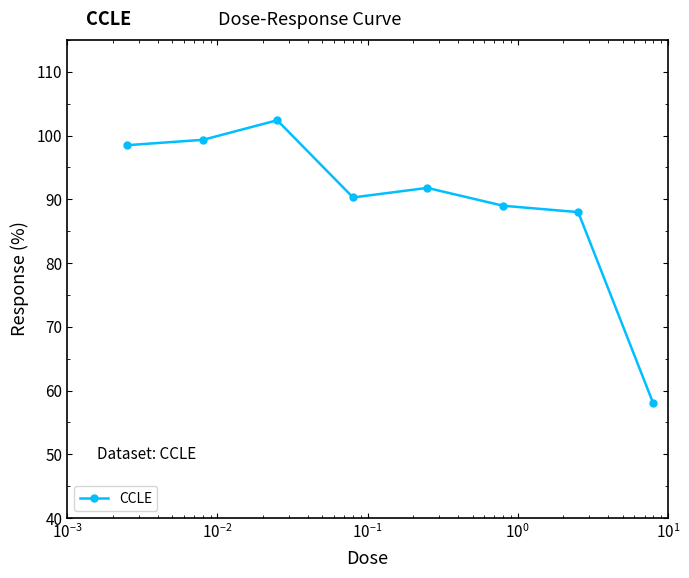

What is the smallest value displayed?

58.0